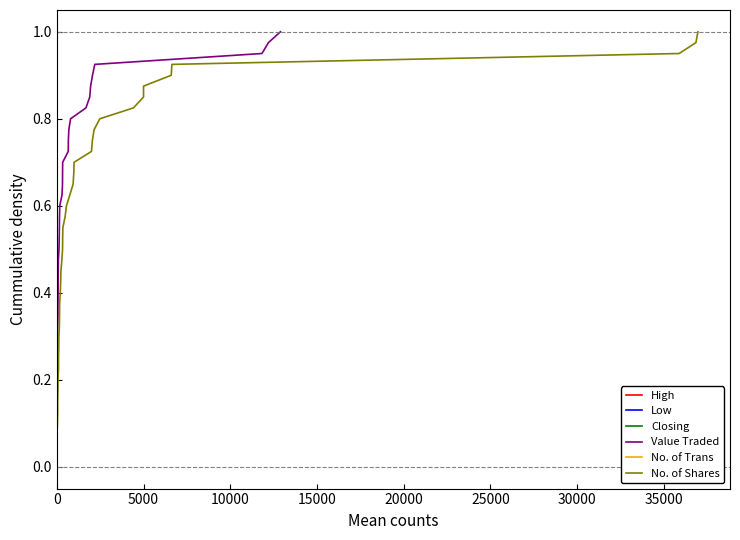

True or false: High and Low intersect in this chart.

False